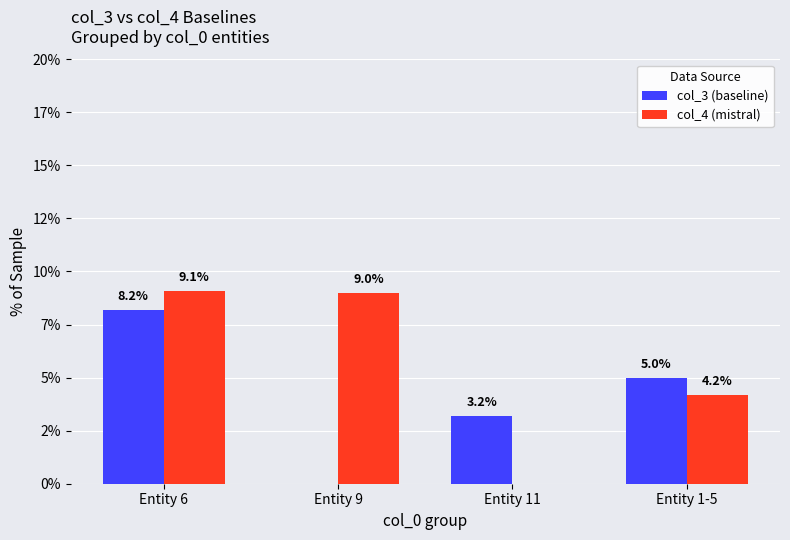

Where is col_4 (mistral) nearest to the value 4?

Entity 1-5